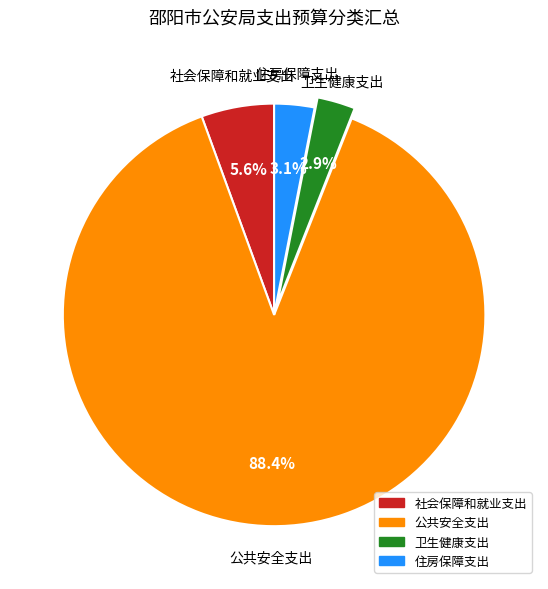

How much of the chart is everything except 住房保障支出?

96.9%